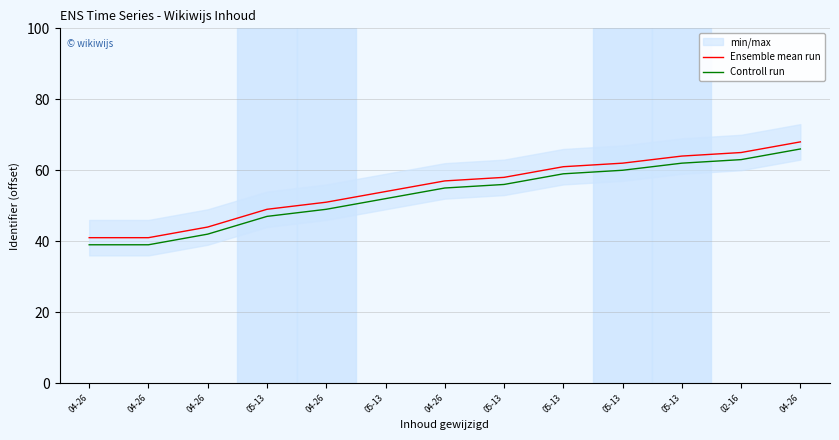

Rank the series by their average value, from highest to lowest.

Ensemble mean run, Controll run